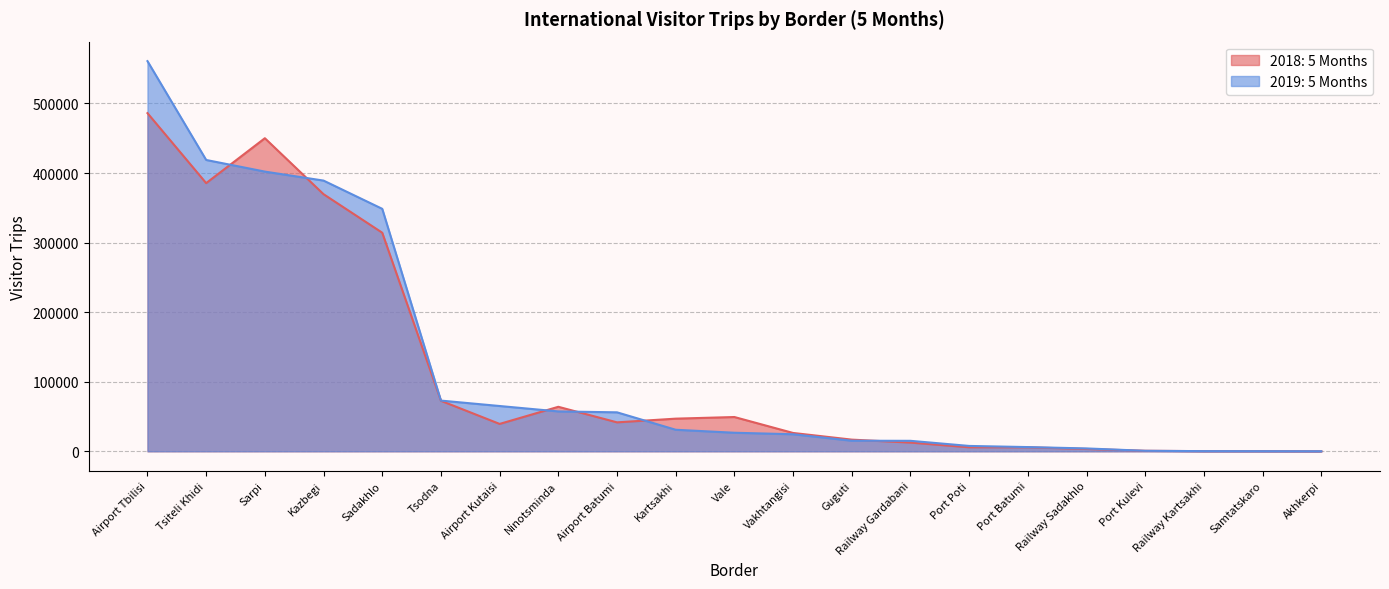

List the labels in order of 2019: 5 Months value, largest first.

Airport Tbilisi, Tsiteli Khidi, Sarpi, Kazbegi, Sadakhlo, Tsodna, Airport Kutaisi, Ninotsminda, Airport Batumi, Kartsakhi, Vale, Vakhtangisi, Guguti, Railway Gardabani, Port Poti, Port Batumi, Railway Sadakhlo, Port Kulevi, Railway Kartsakhi, Samtatskaro, Akhkerpi